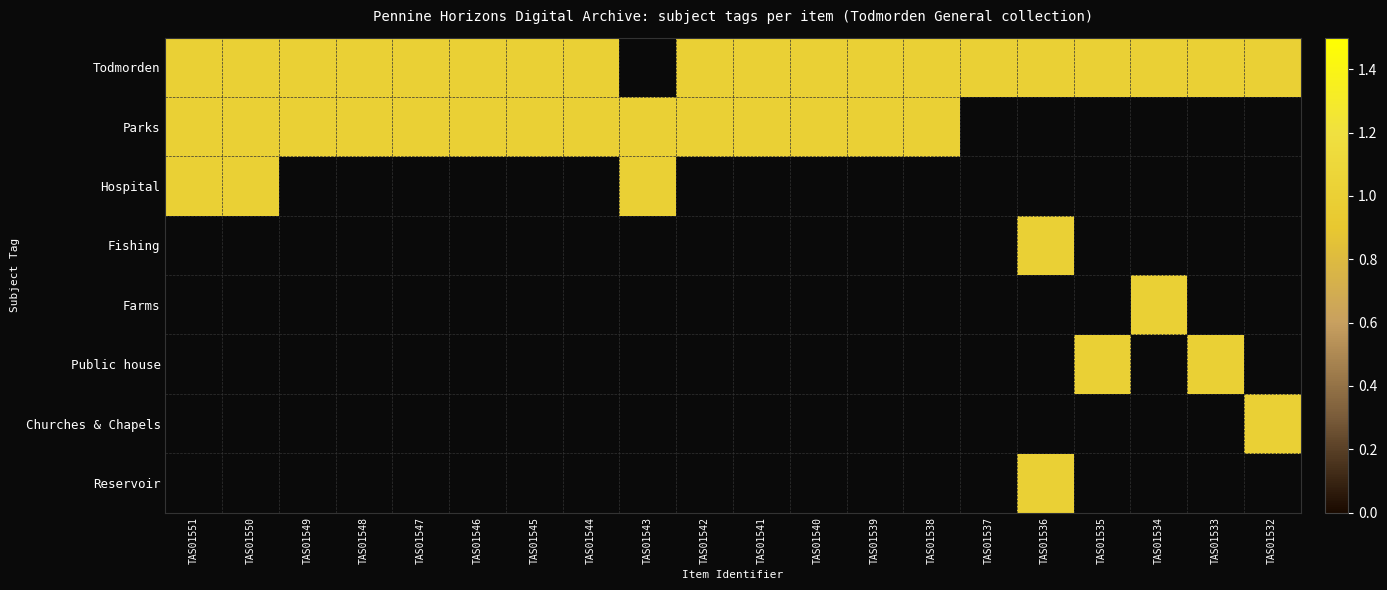

Reading right to left, list all the values displayed in this chart.

Todmorden: TAS01532=1	TAS01533=1	TAS01534=1	TAS01535=1	TAS01536=1	TAS01537=1	TAS01538=1	TAS01539=1	TAS01540=1	TAS01541=1	TAS01542=1	TAS01543=0	TAS01544=1	TAS01545=1	TAS01546=1	TAS01547=1	TAS01548=1	TAS01549=1	TAS01550=1	TAS01551=1
Parks: TAS01532=0	TAS01533=0	TAS01534=0	TAS01535=0	TAS01536=0	TAS01537=0	TAS01538=1	TAS01539=1	TAS01540=1	TAS01541=1	TAS01542=1	TAS01543=1	TAS01544=1	TAS01545=1	TAS01546=1	TAS01547=1	TAS01548=1	TAS01549=1	TAS01550=1	TAS01551=1
Hospital: TAS01532=0	TAS01533=0	TAS01534=0	TAS01535=0	TAS01536=0	TAS01537=0	TAS01538=0	TAS01539=0	TAS01540=0	TAS01541=0	TAS01542=0	TAS01543=1	TAS01544=0	TAS01545=0	TAS01546=0	TAS01547=0	TAS01548=0	TAS01549=0	TAS01550=1	TAS01551=1
Fishing: TAS01532=0	TAS01533=0	TAS01534=0	TAS01535=0	TAS01536=1	TAS01537=0	TAS01538=0	TAS01539=0	TAS01540=0	TAS01541=0	TAS01542=0	TAS01543=0	TAS01544=0	TAS01545=0	TAS01546=0	TAS01547=0	TAS01548=0	TAS01549=0	TAS01550=0	TAS01551=0
Farms: TAS01532=0	TAS01533=0	TAS01534=1	TAS01535=0	TAS01536=0	TAS01537=0	TAS01538=0	TAS01539=0	TAS01540=0	TAS01541=0	TAS01542=0	TAS01543=0	TAS01544=0	TAS01545=0	TAS01546=0	TAS01547=0	TAS01548=0	TAS01549=0	TAS01550=0	TAS01551=0
Public house: TAS01532=0	TAS01533=1	TAS01534=0	TAS01535=1	TAS01536=0	TAS01537=0	TAS01538=0	TAS01539=0	TAS01540=0	TAS01541=0	TAS01542=0	TAS01543=0	TAS01544=0	TAS01545=0	TAS01546=0	TAS01547=0	TAS01548=0	TAS01549=0	TAS01550=0	TAS01551=0
Churches & Chapels: TAS01532=1	TAS01533=0	TAS01534=0	TAS01535=0	TAS01536=0	TAS01537=0	TAS01538=0	TAS01539=0	TAS01540=0	TAS01541=0	TAS01542=0	TAS01543=0	TAS01544=0	TAS01545=0	TAS01546=0	TAS01547=0	TAS01548=0	TAS01549=0	TAS01550=0	TAS01551=0
Reservoir: TAS01532=0	TAS01533=0	TAS01534=0	TAS01535=0	TAS01536=1	TAS01537=0	TAS01538=0	TAS01539=0	TAS01540=0	TAS01541=0	TAS01542=0	TAS01543=0	TAS01544=0	TAS01545=0	TAS01546=0	TAS01547=0	TAS01548=0	TAS01549=0	TAS01550=0	TAS01551=0